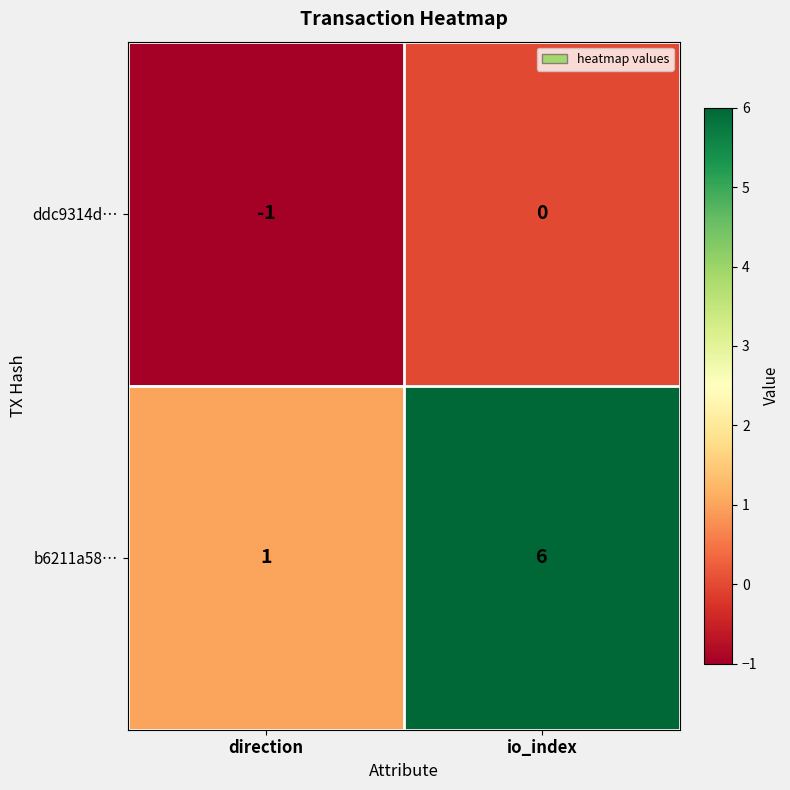

Which category has the lowest value in the ddc9314d… series?

direction